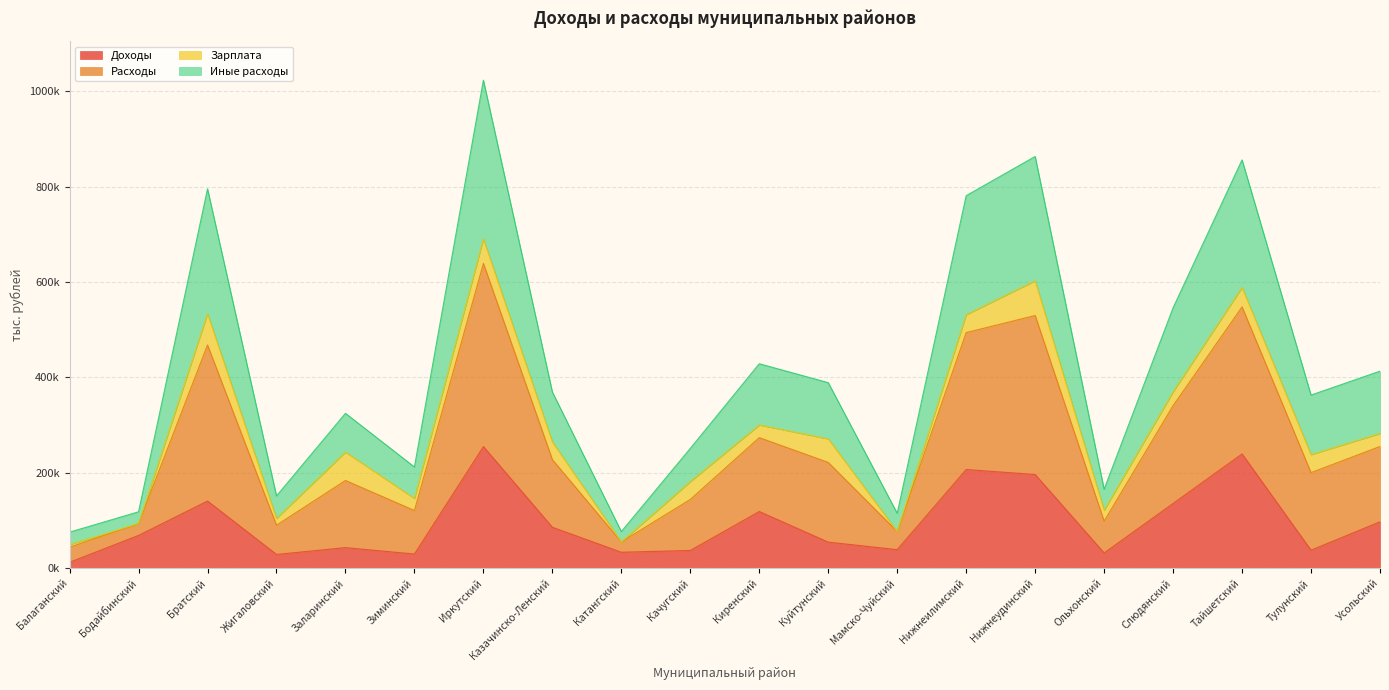

Which series has the largest range (max minus min)?

Расходы